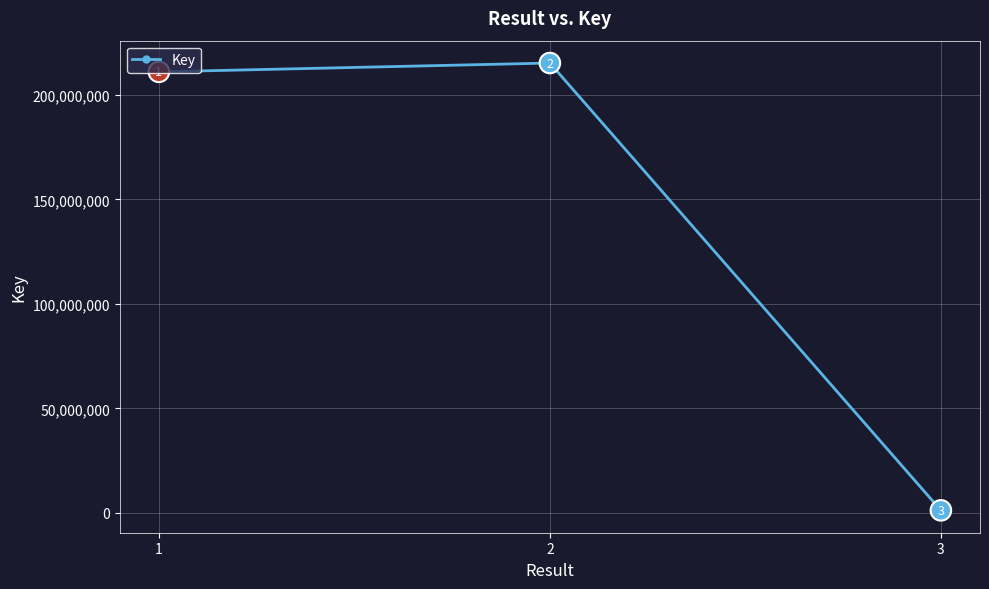

The value at 1 is 210970841. True or false?

True